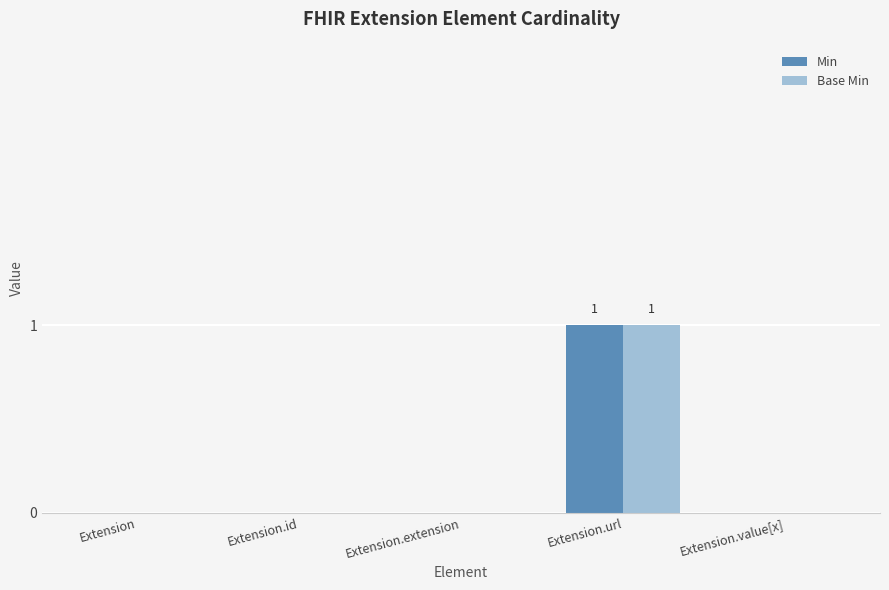

True or false: Base Min has a value of 0 at Extension.

True